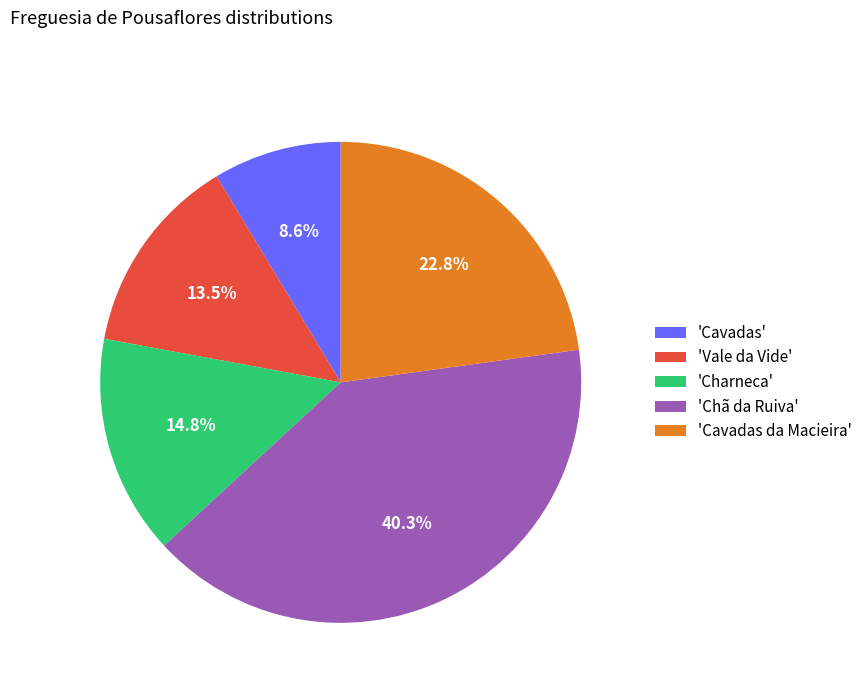

Does any single category account for the majority?

No